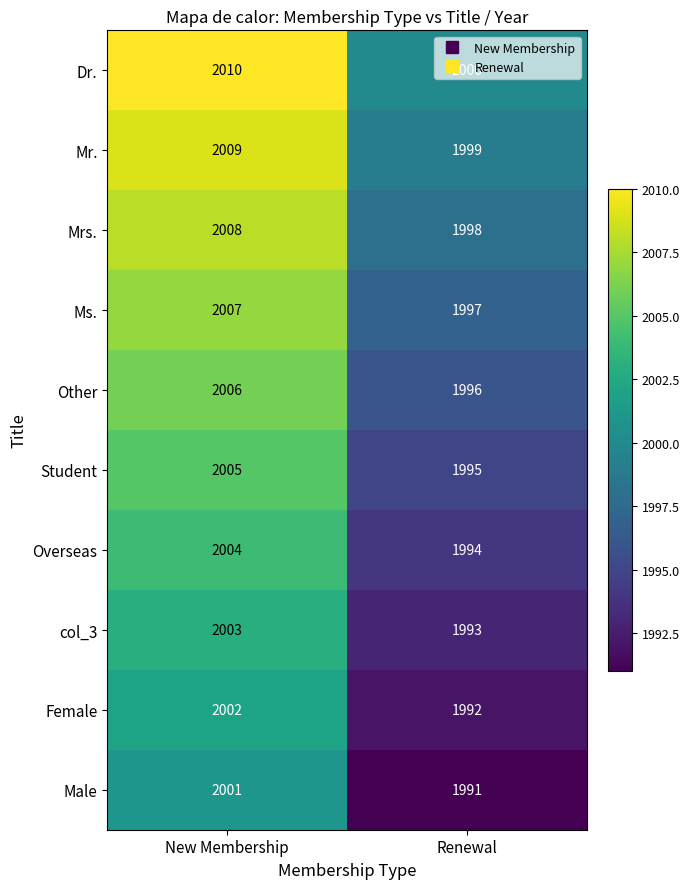

At which category is the sum across all series the highest?

New Membership